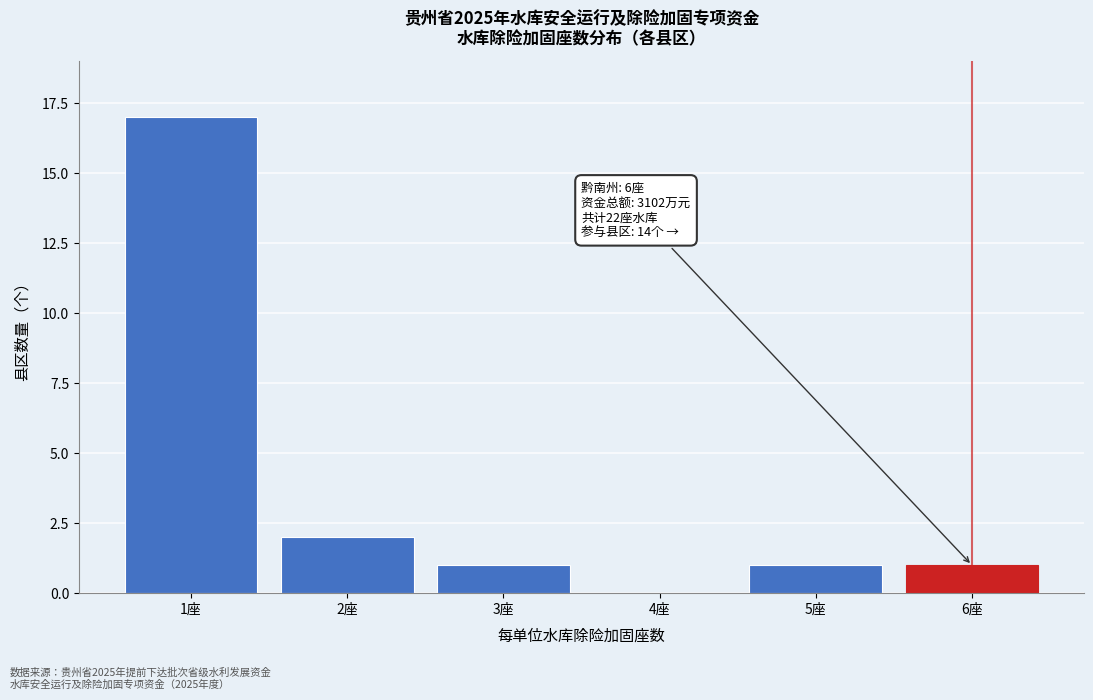

Reading right to left, transcribe all the data shown in this chart.

6座=1	5座=1	4座=0	3座=1	2座=2	1座=17